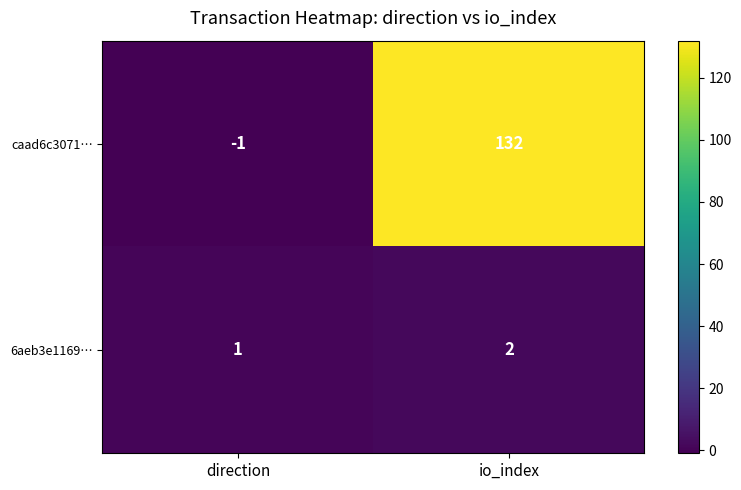

How many series are shown in this chart?

2